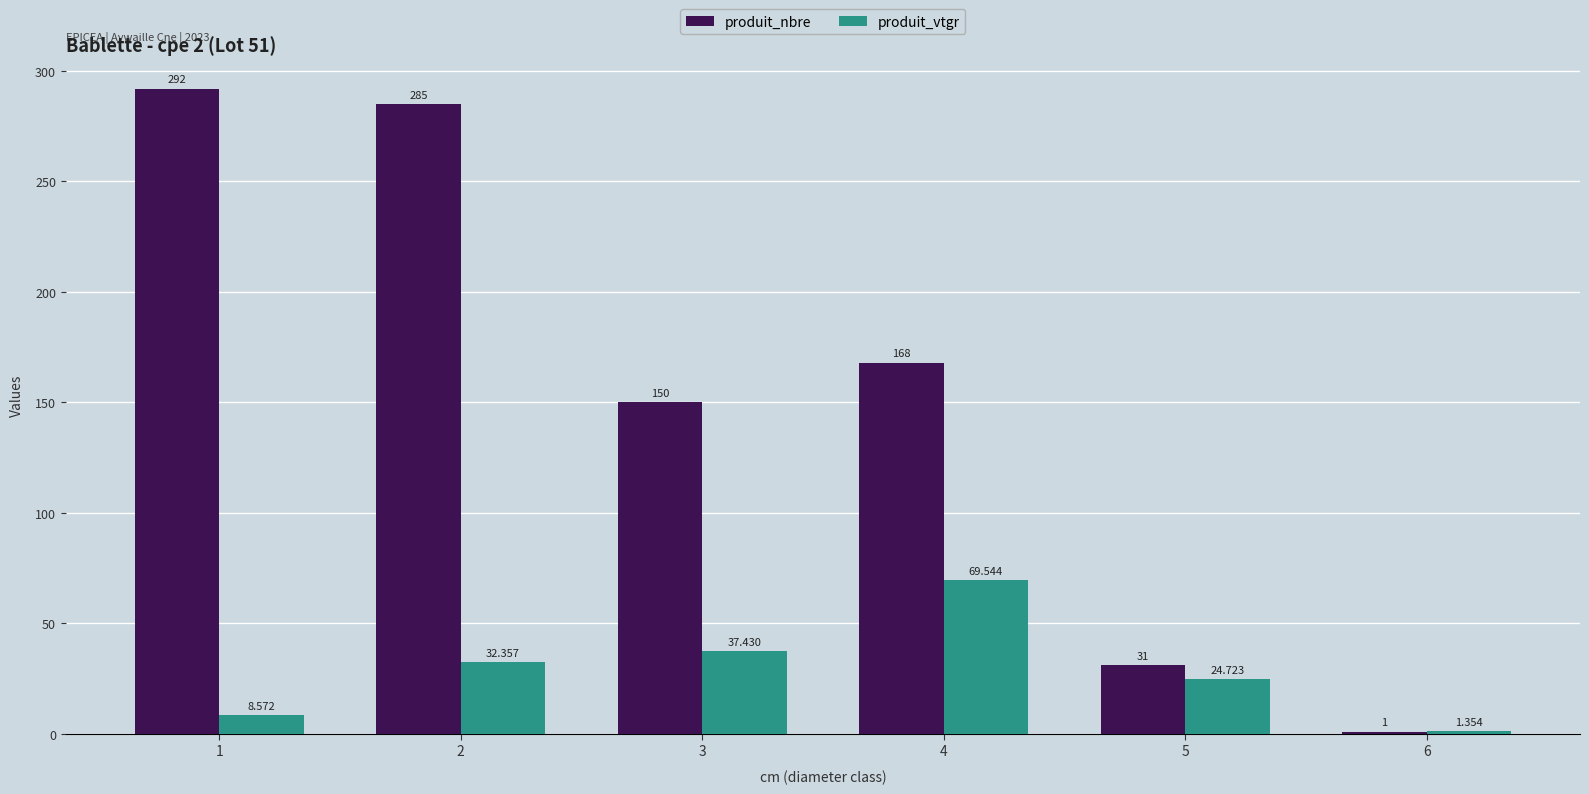

Is it true that produit_nbre equals 31.0 at 5?

True